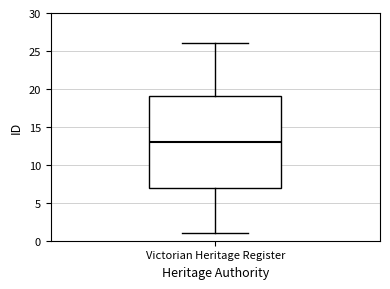

Where does the upper whisker of the box for Victorian Heritage Register end on the y-axis? The values are not printed on the chart, so give them approximately, as read against the axis.

26